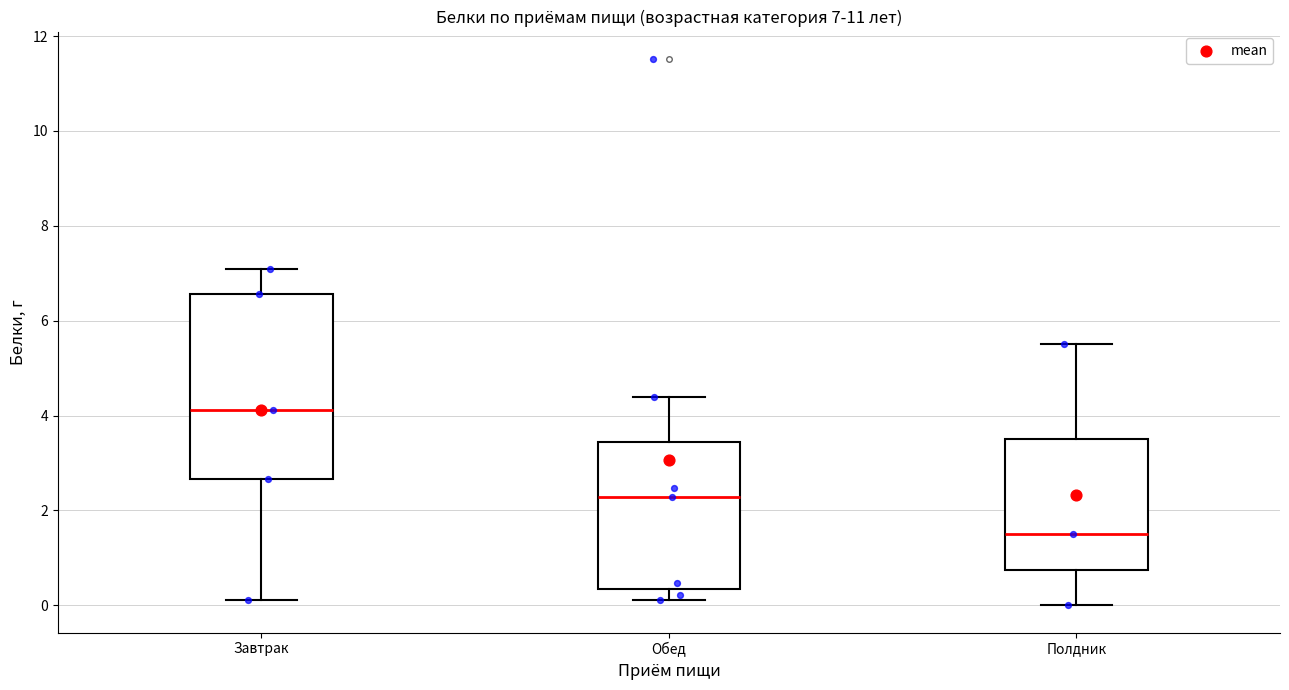

Which box is the tallest, from its lower edge to its upper edge?

Завтрак